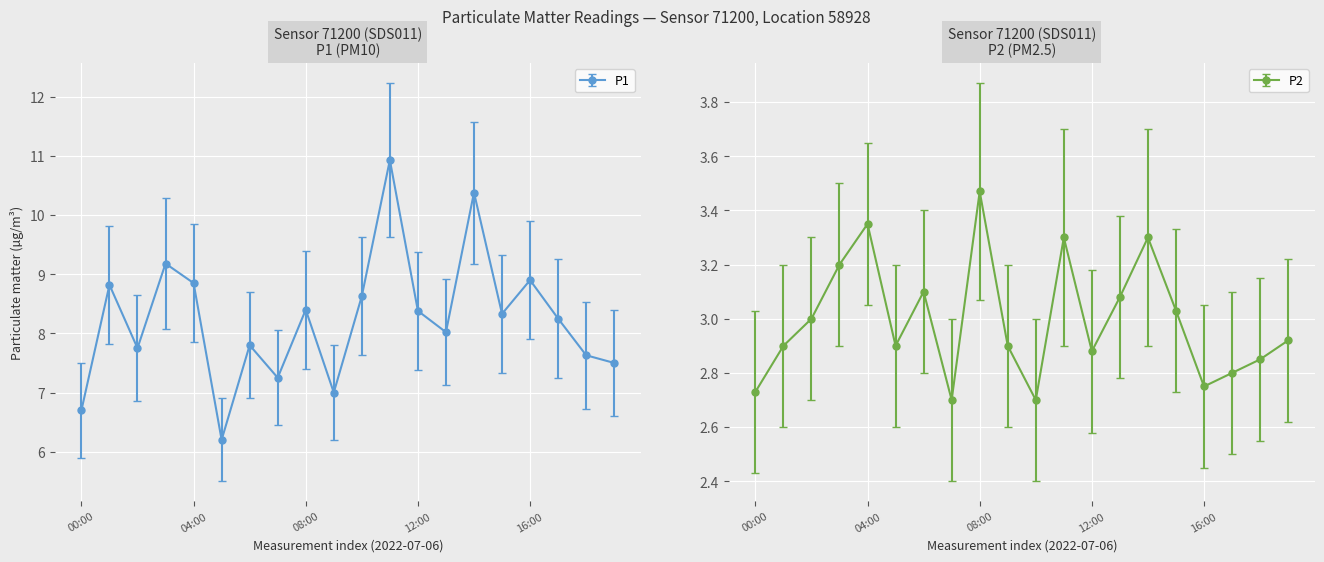

True or false: P2 and P1 cross at least once.

False